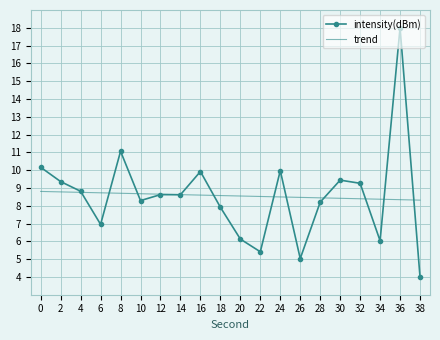

What is the spread (max minus min) of values at 26?

3.4